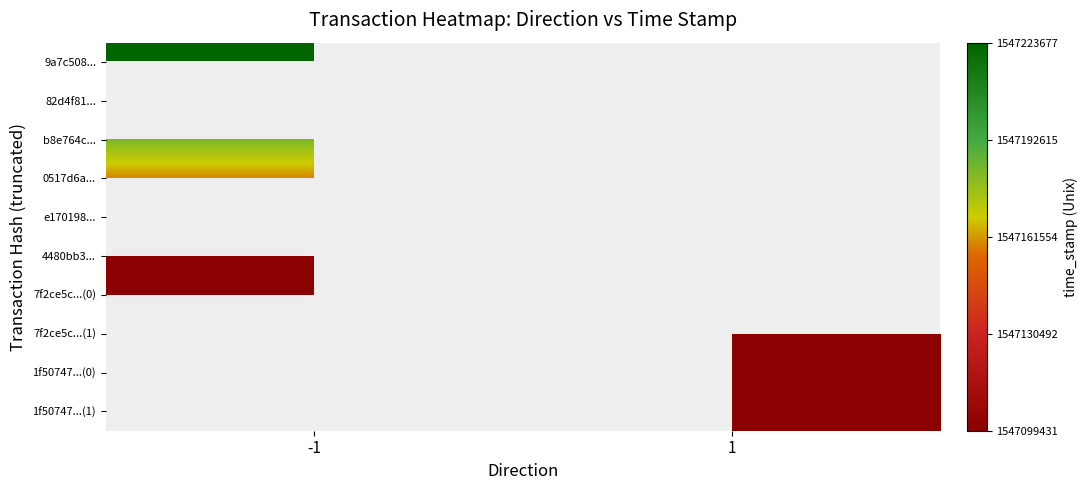

Count the number of data series in this chart.

10